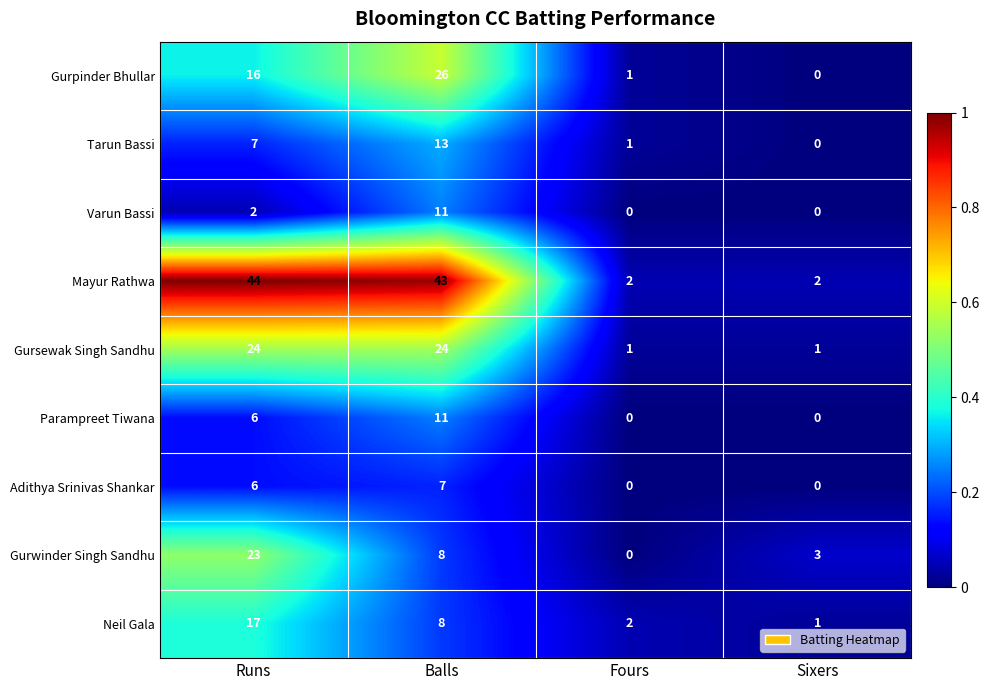

What is the sum of the Neil Gala values at Runs and Sixers?

18